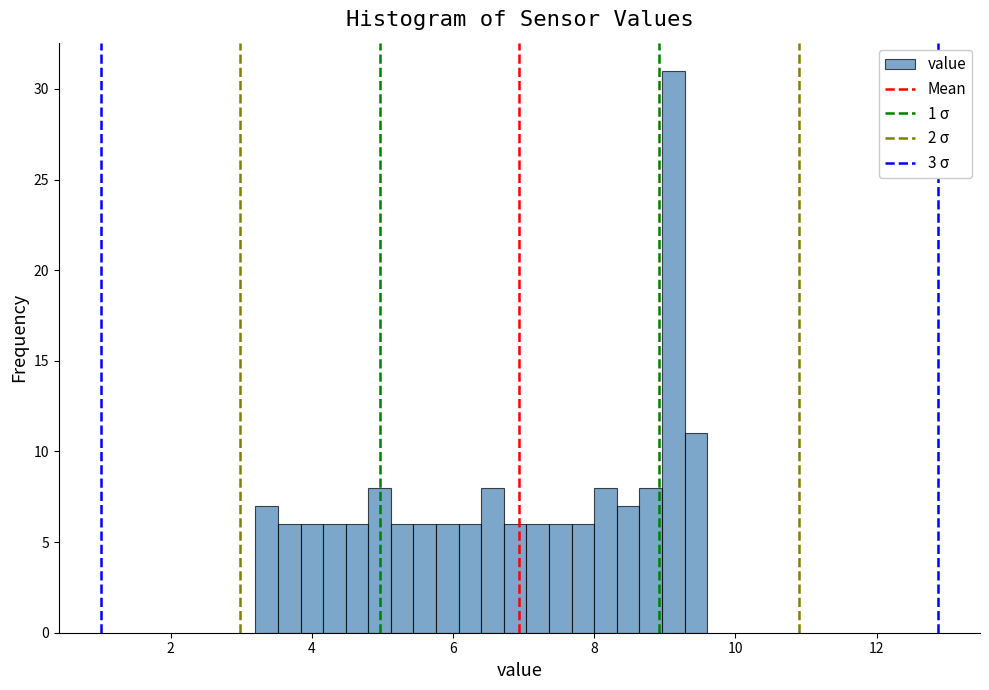

Around what value on the x-axis is the tallest bar? Give the approximate position of its centre, as read against the axis.

9.2